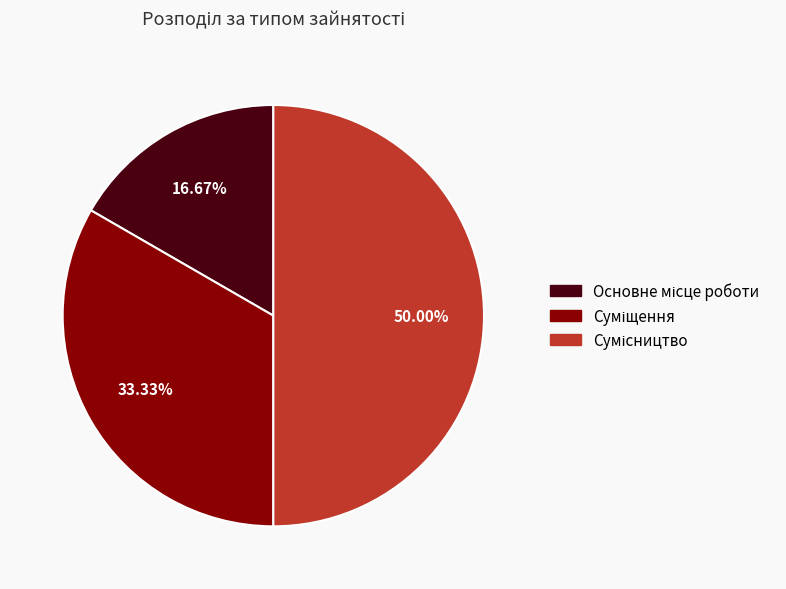

Count the number of slices in the pie.

3